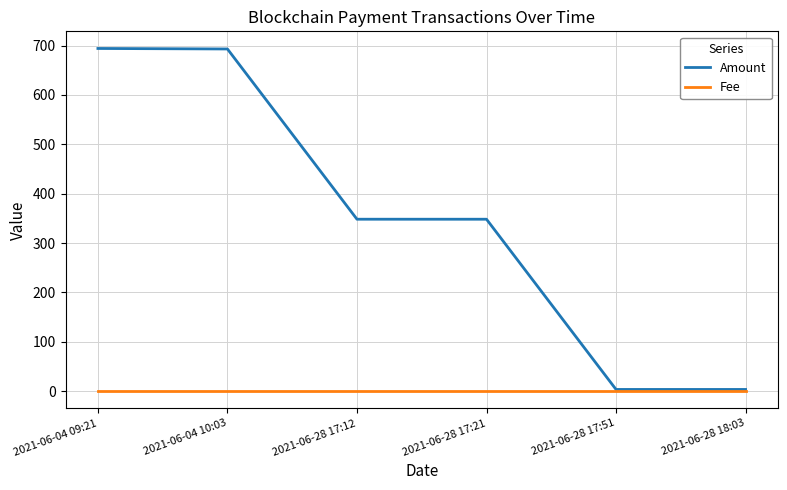

True or false: Amount has more than 2 interior local peaks.

False